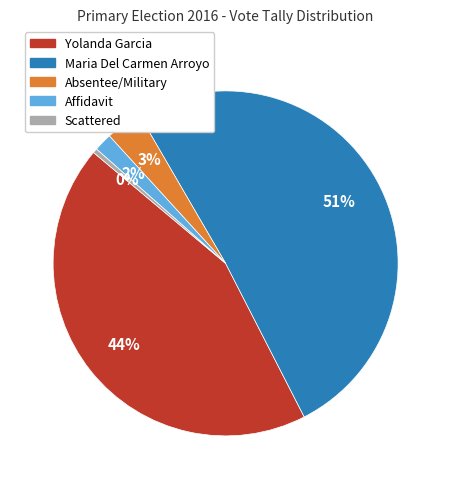

To the nearest percent, what is the average slice percentage?

20%